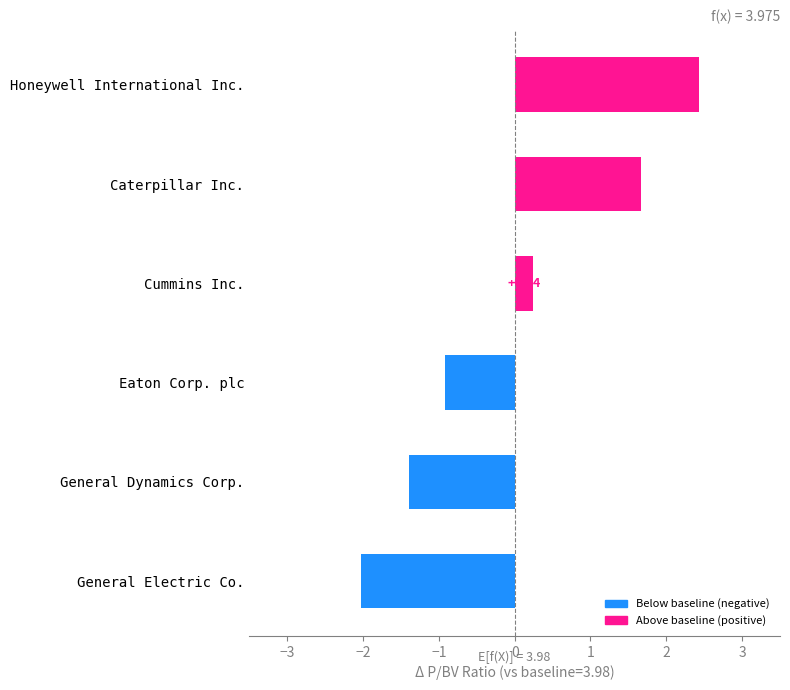

List the labels in order of value, largest first.

Honeywell International Inc., Caterpillar Inc., Cummins Inc., Eaton Corp. plc, General Dynamics Corp., General Electric Co.